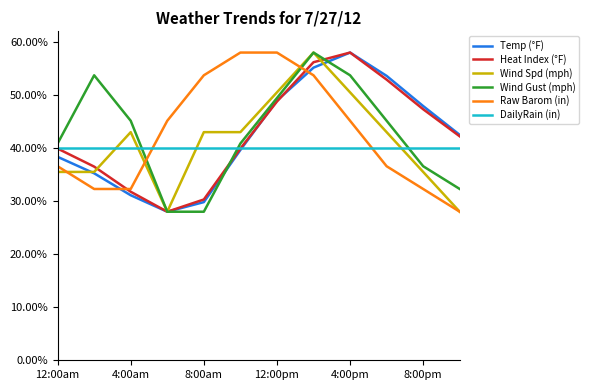

After their last crossing, which series has the higher values: DailyRain (in) or Wind Gust (mph)?

DailyRain (in)